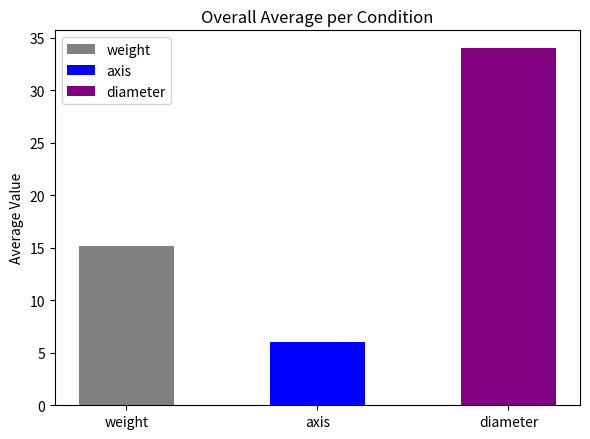

What is the difference between the highest and lowest values at M-15973?

28.0